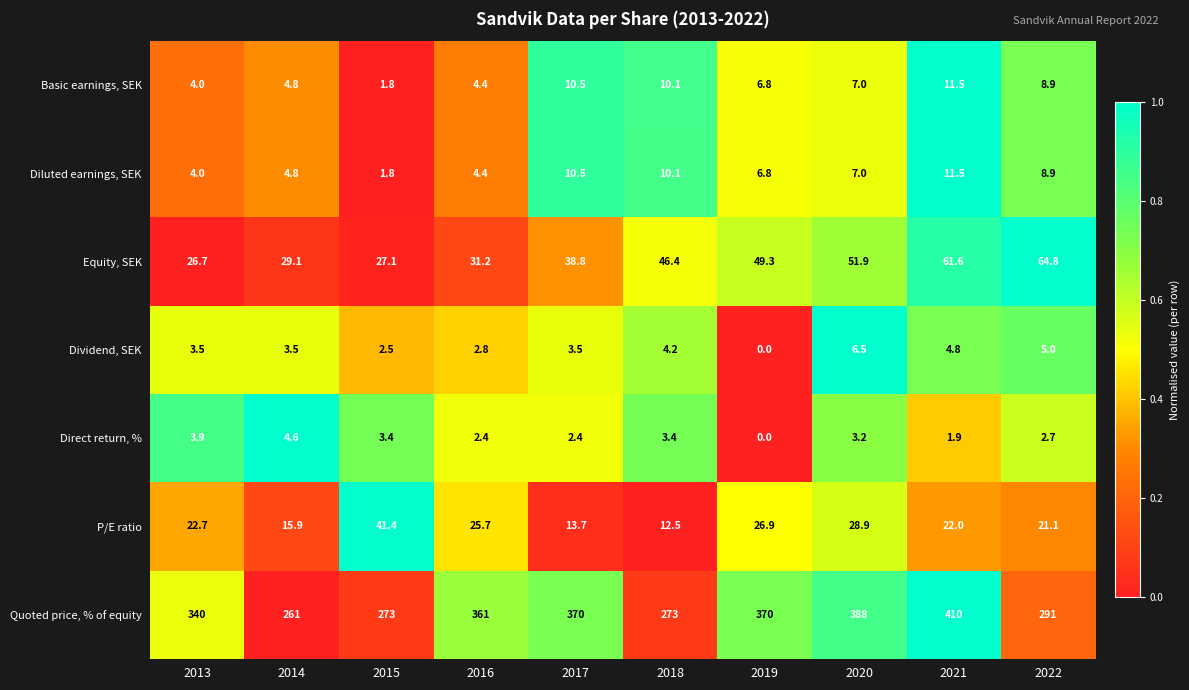

Rank the categories by Basic earnings, SEK value from lowest to highest.

2015, 2013, 2016, 2014, 2019, 2020, 2022, 2018, 2017, 2021